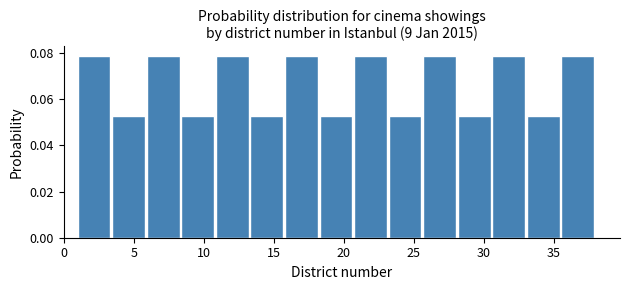

What is the height of the bar covering 30.5 to 33.0 on the x-axis? Neither the bar edges nor the heights are printed on the chart, so give them approximately, as read against the axes.

0.078